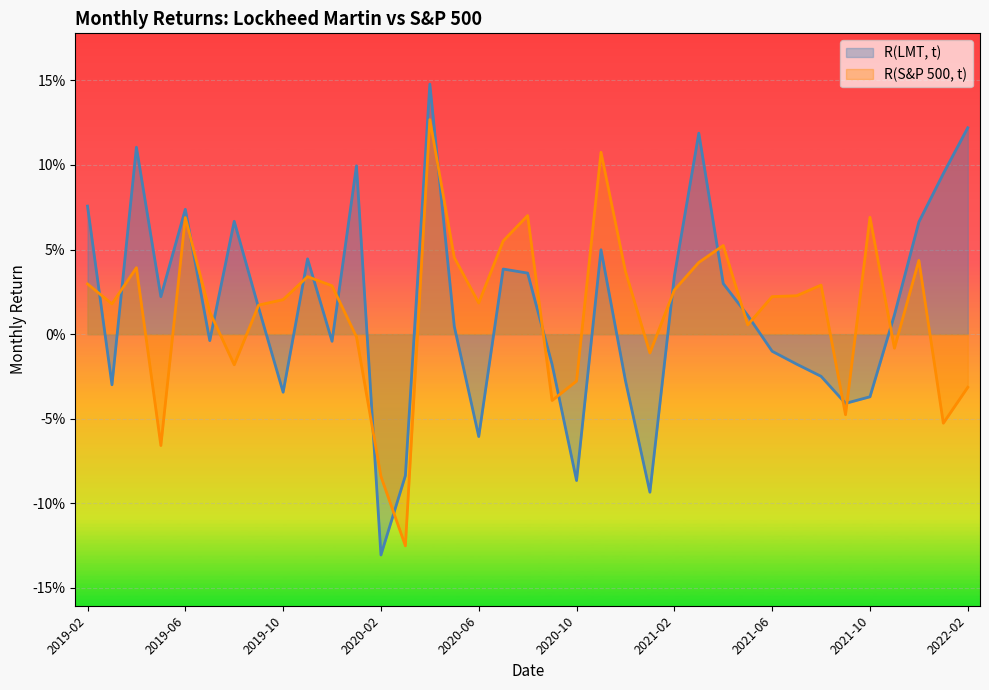

Reading left to right, what are all the values shown in this chart?

R(LMT, t): 0.1	-0.0	0.1	0.0	0.1	-0.0	0.1	0.0	-0.0	0.0	-0.0	0.1	-0.1	-0.1	0.1	0.0	-0.1	0.0	0.0	-0.0	-0.1	0.0	-0.0	-0.1	0.0	0.1	0.0	0.0	-0.0	-0.0	-0.0	-0.0	-0.0	0.0	0.1	0.1	0.1
R(S&P 500, t): 0.0	0.0	0.0	-0.1	0.1	0.0	-0.0	0.0	0.0	0.0	0.0	-0.0	-0.1	-0.1	0.1	0.0	0.0	0.1	0.1	-0.0	-0.0	0.1	0.0	-0.0	0.0	0.0	0.1	0.0	0.0	0.0	0.0	-0.0	0.1	-0.0	0.0	-0.1	-0.0